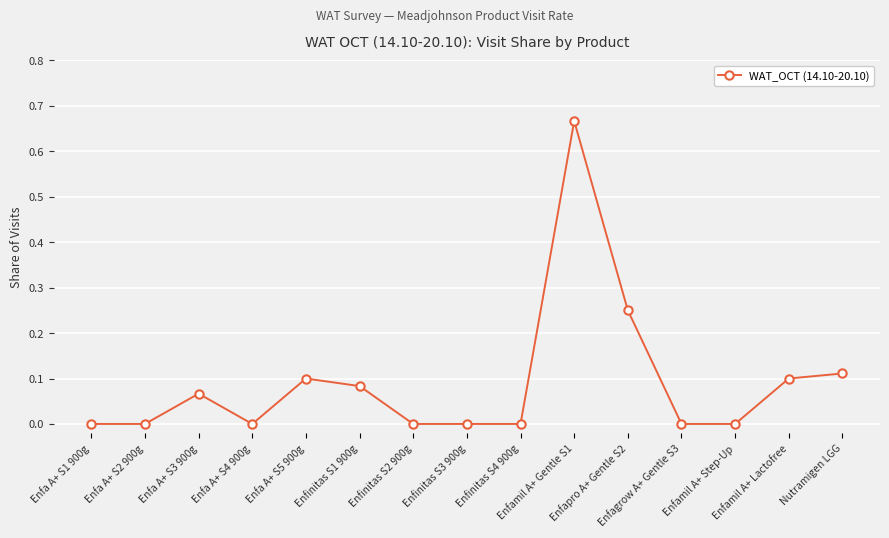

The chart shows a value of 0.3 at Enfa A+ S1 900g. True or false?

False